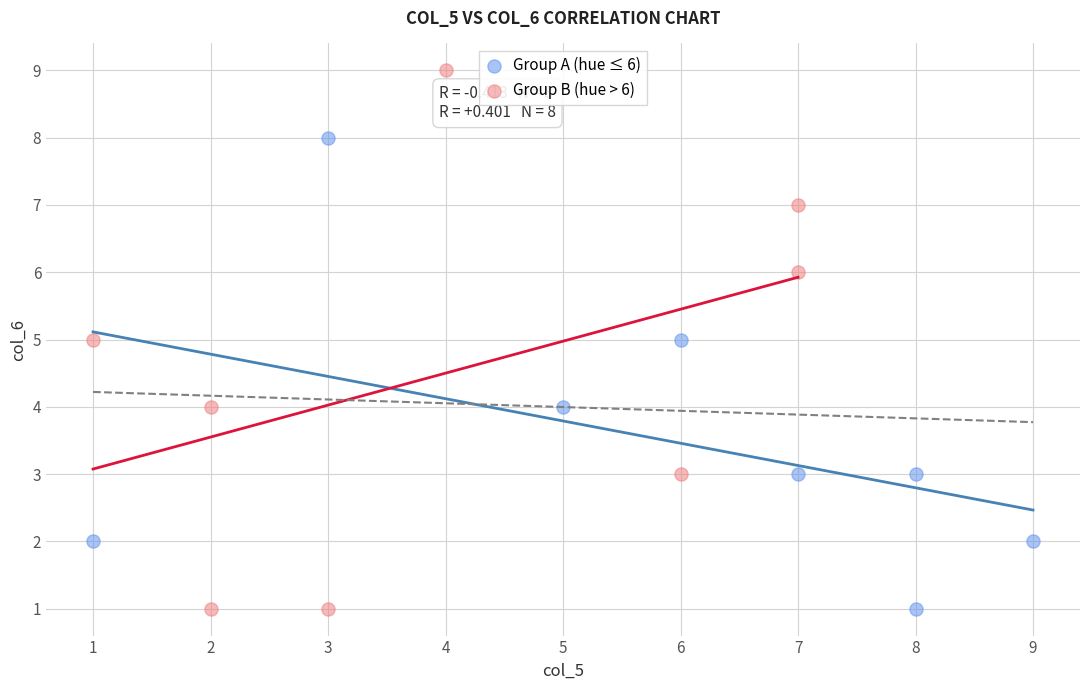

Which series has the widest spread of Y values?

Group B (hue > 6)